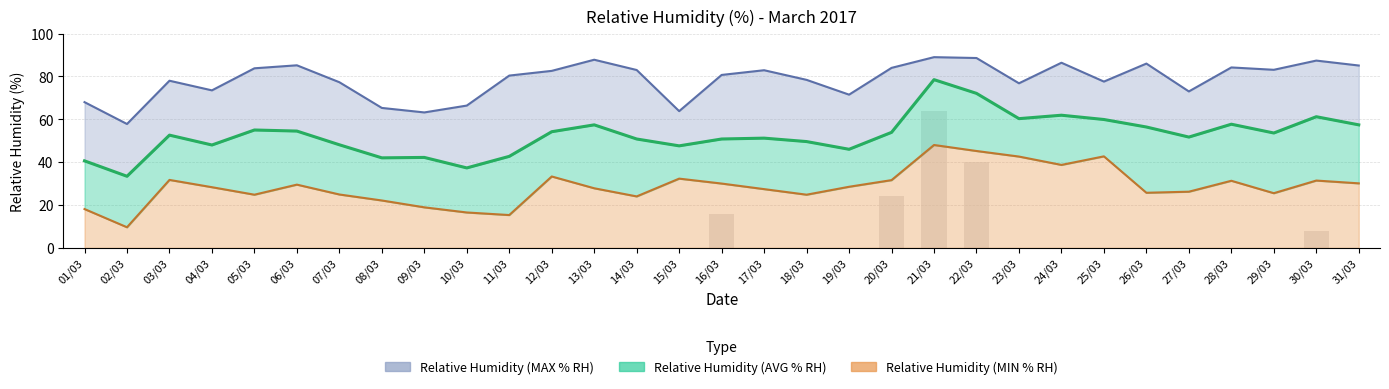

What is the difference between the second highest and second lowest values in the Relative Humidity (MIN % RH) series?

29.9